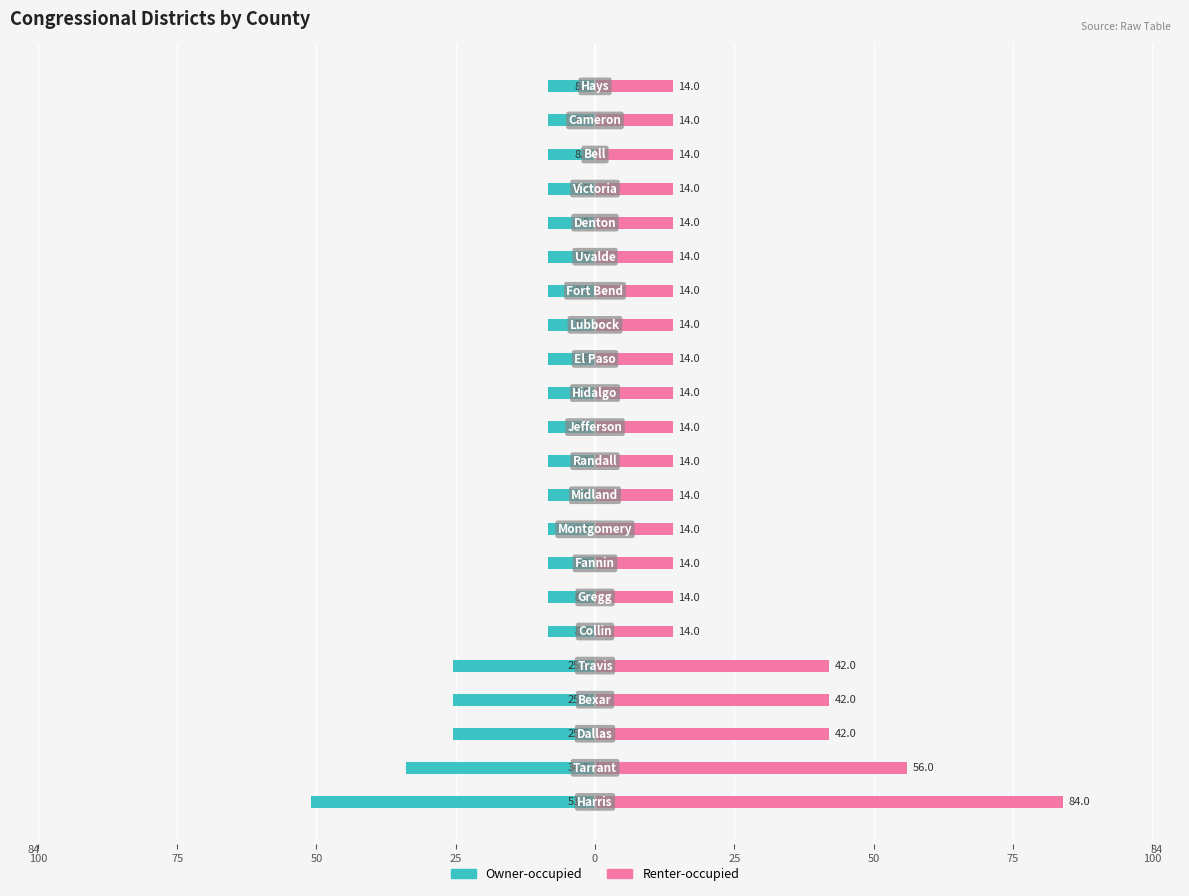

Reading left to right, transcribe all the data shown in this chart.

Owner-occupied: -51.0	-34.0	-25.5	-25.5	-25.5	-8.5	-8.5	-8.5	-8.5	-8.5	-8.5	-8.5	-8.5	-8.5	-8.5	-8.5	-8.5	-8.5	-8.5	-8.5	-8.5	-8.5
Renter-occupied: 84.0	56.0	42.0	42.0	42.0	14.0	14.0	14.0	14.0	14.0	14.0	14.0	14.0	14.0	14.0	14.0	14.0	14.0	14.0	14.0	14.0	14.0